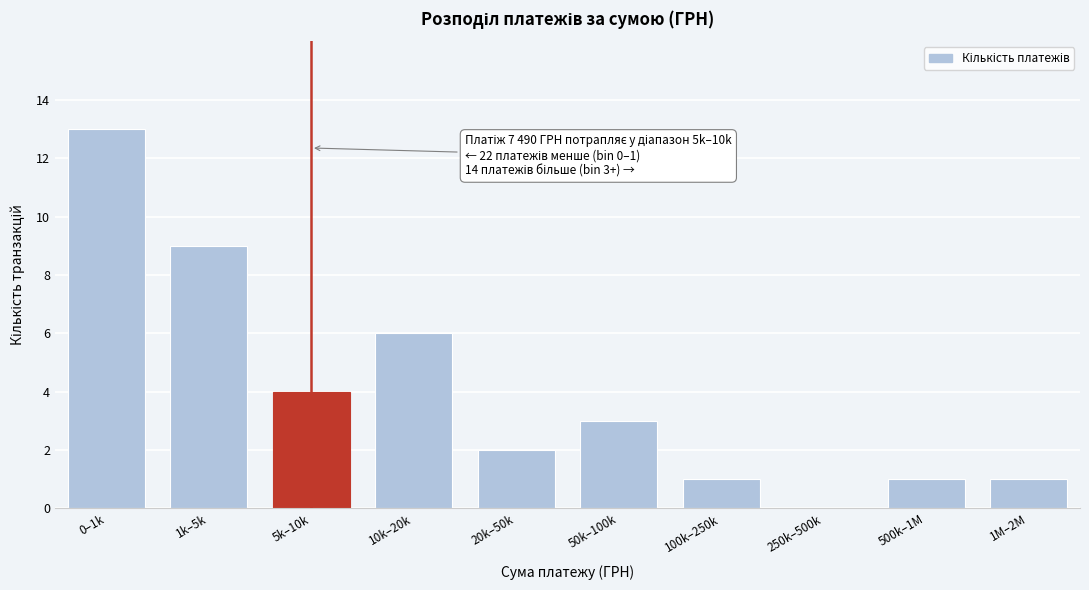

Reading left to right, transcribe all the data shown in this chart.

0–1k=13	1k–5k=9	5k–10k=4	10k–20k=6	20k–50k=2	50k–100k=3	100k–250k=1	250k–500k=0	500k–1M=1	1M–2M=1